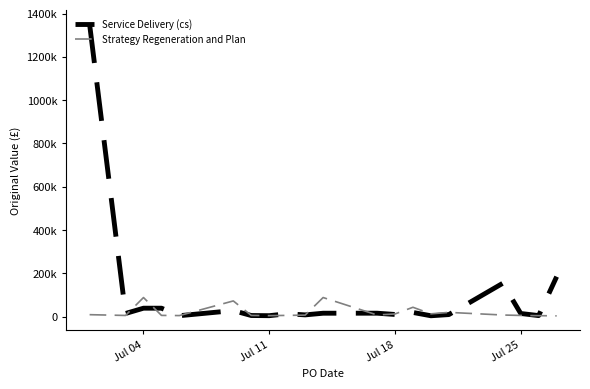

What are all the series names shown in the legend?

Service Delivery (cs), Strategy Regeneration and Plan